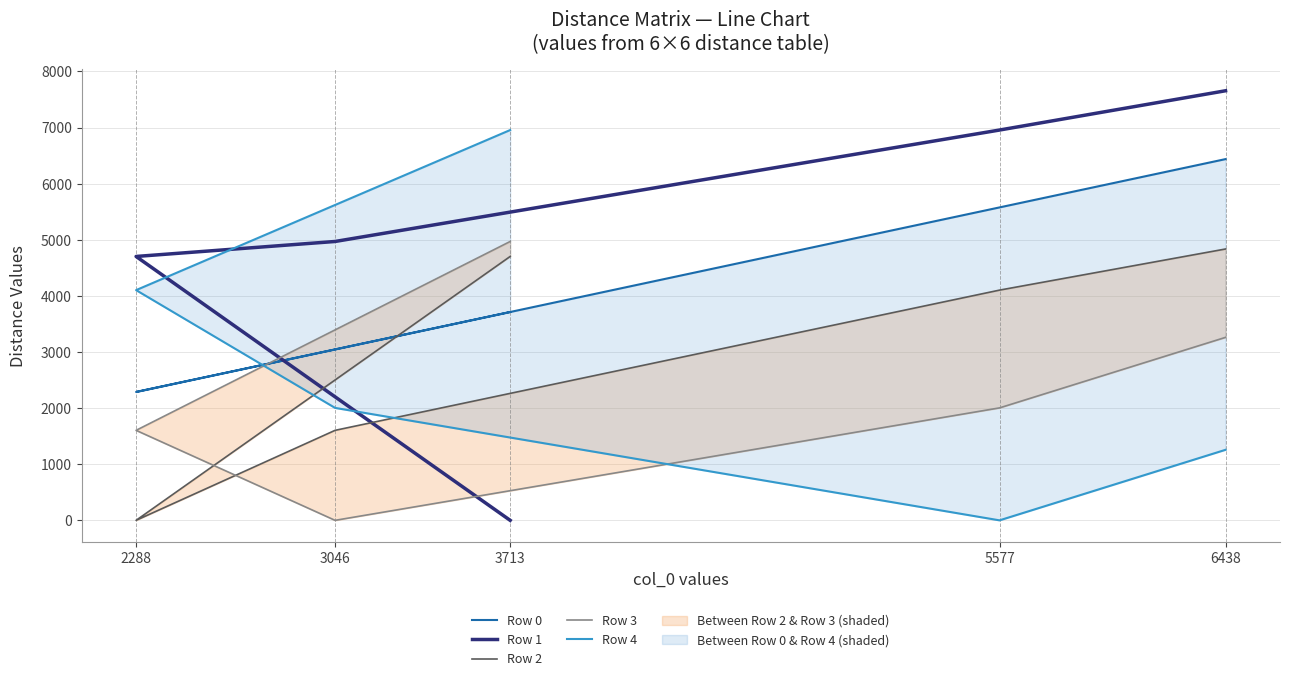

What is the spread (max minus min) of values at 3713?

6956